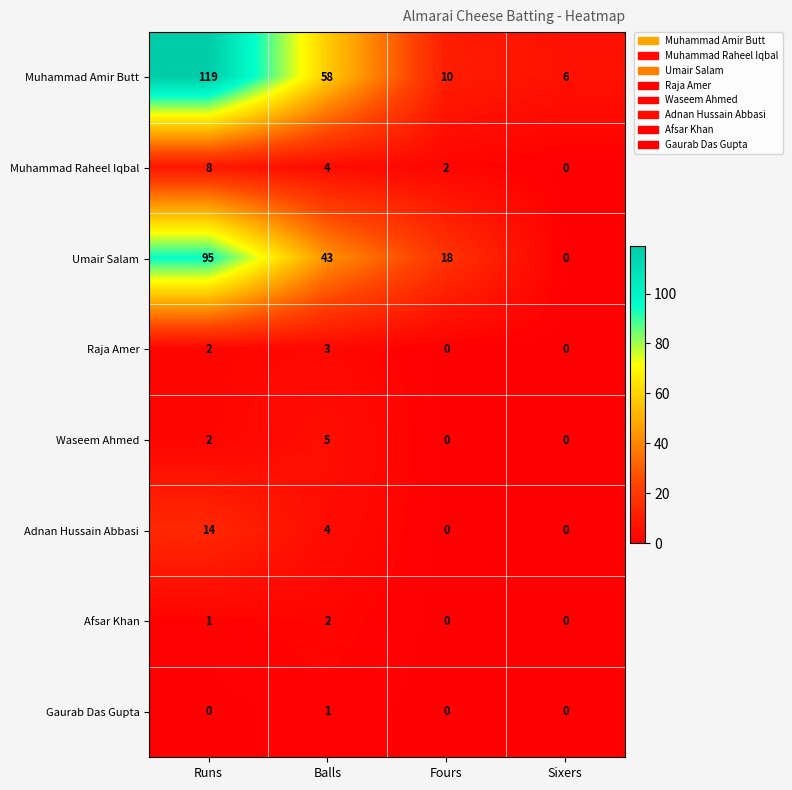

Rank the series by their maximum value, from lowest to highest.

Gaurab Das Gupta, Afsar Khan, Raja Amer, Waseem Ahmed, Muhammad Raheel Iqbal, Adnan Hussain Abbasi, Umair Salam, Muhammad Amir Butt